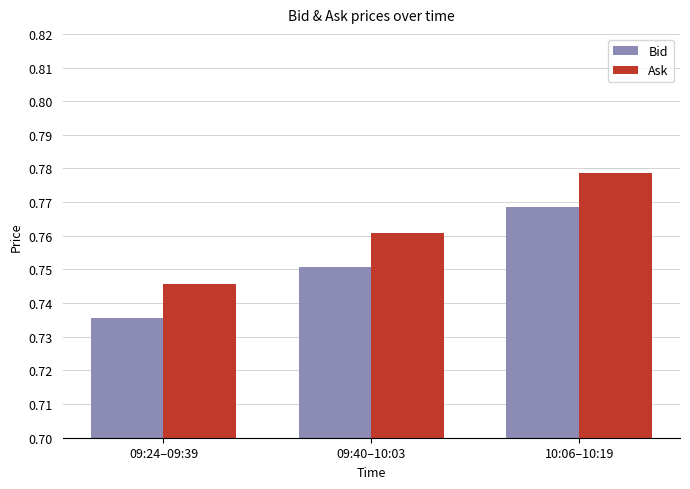

How many Ask values are between 0 and 1?

3